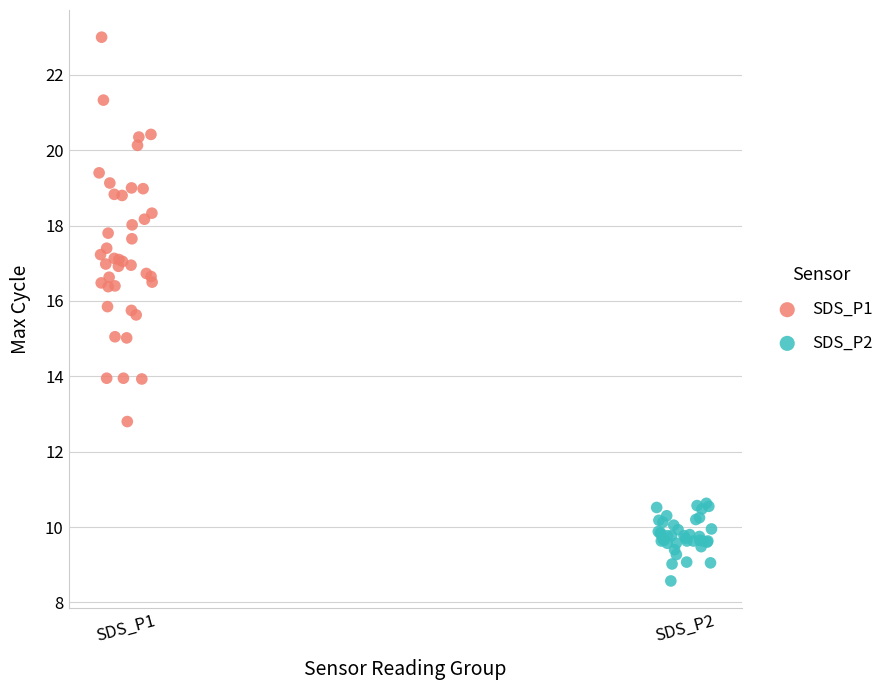

Which series reaches the maximum Y coordinate?

SDS_P1